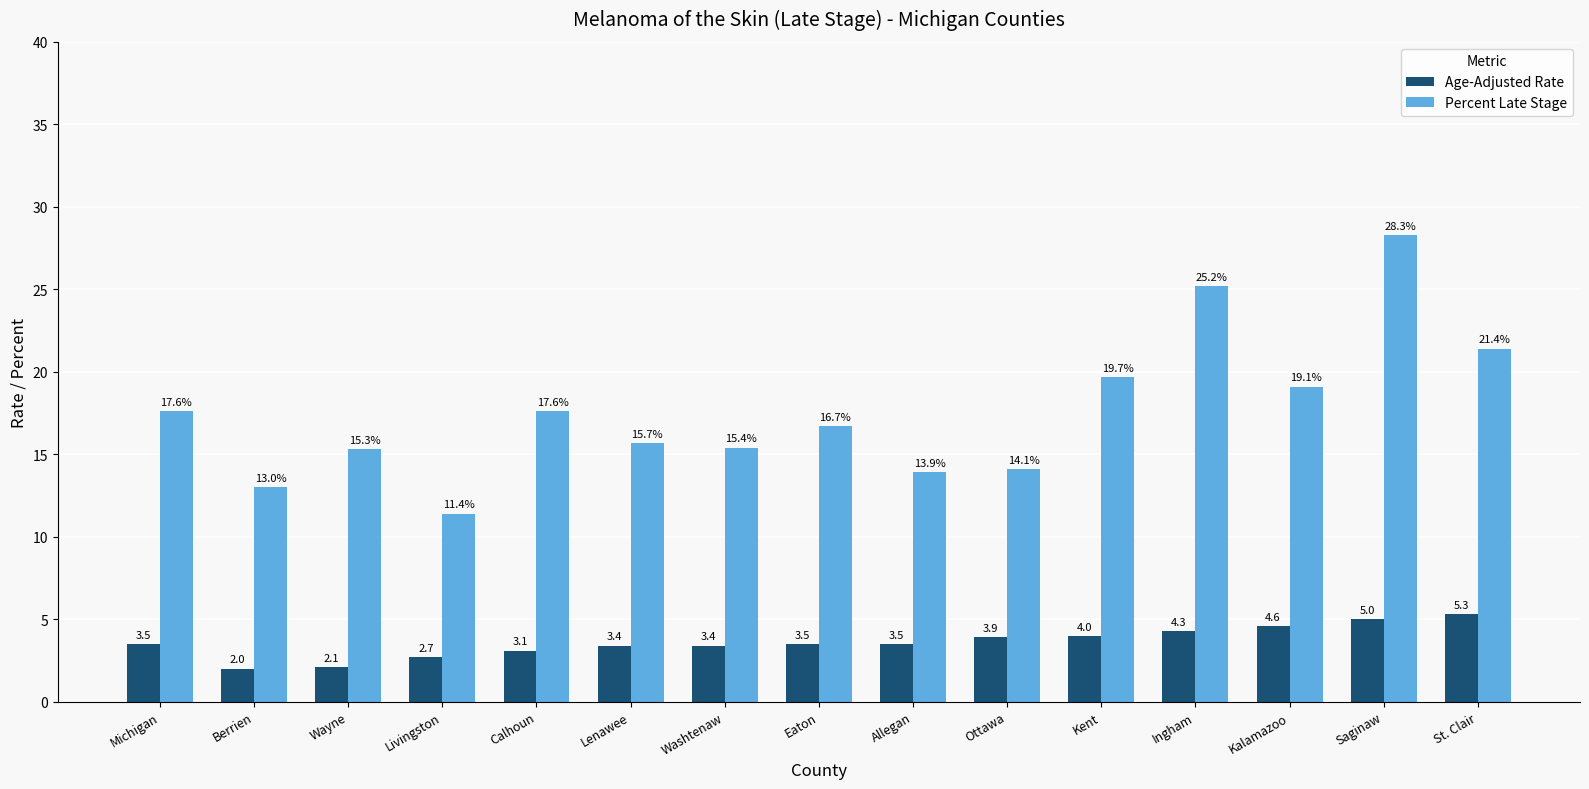

How many data points in Percent Late Stage are less than 16?

7